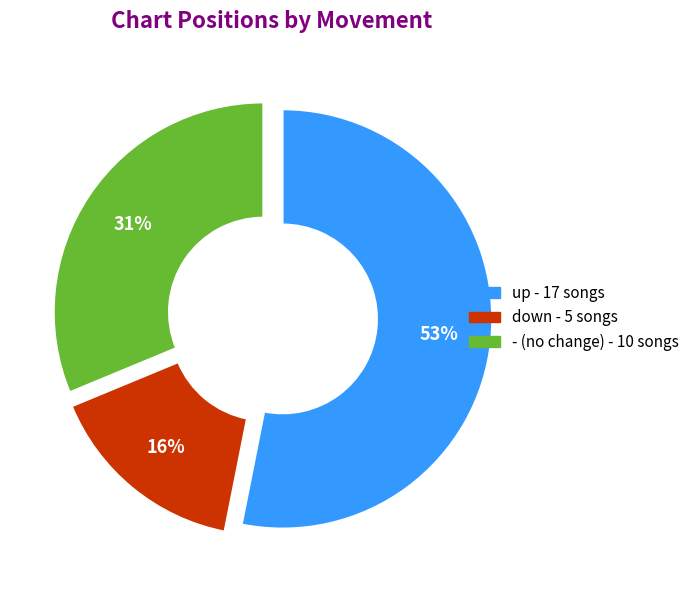

To the nearest percent, what percentage of the pie is up?

53%